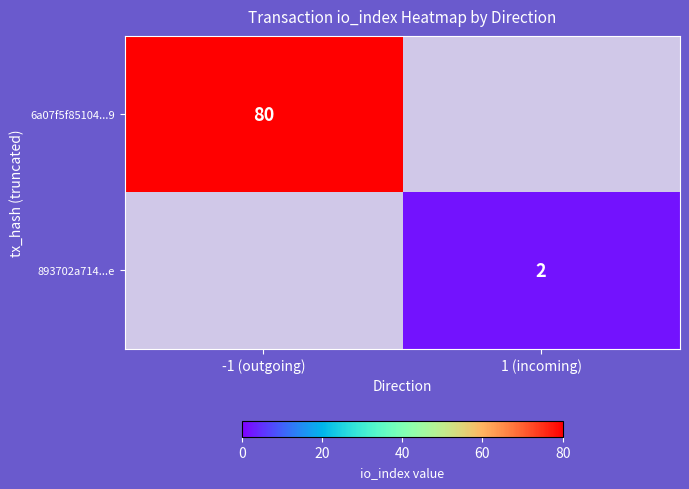

Is the value of 6a07f5f85104...9 at -1 (outgoing) greater than the value of 893702a714...e at 1 (incoming)?

Yes